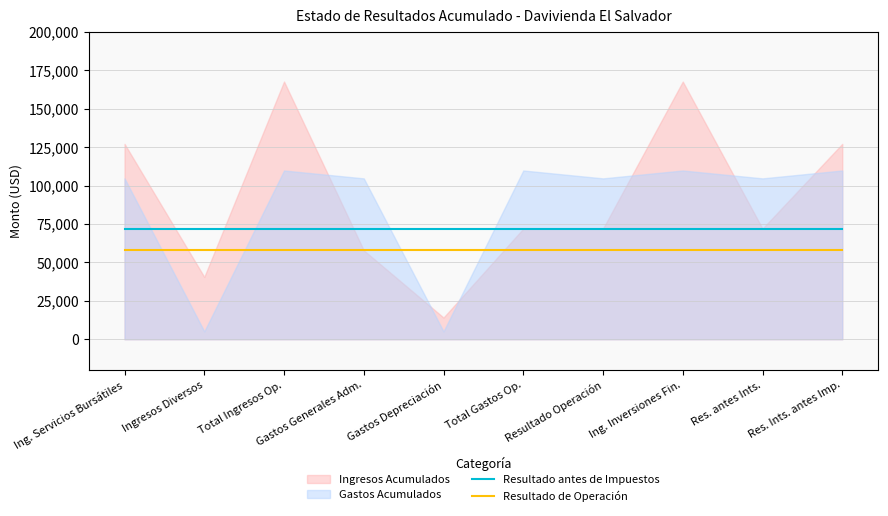

Is the value of Resultado de Operación at Gastos Depreciación greater than the value of Resultado antes de Impuestos at Ing. Servicios Bursátiles?

No